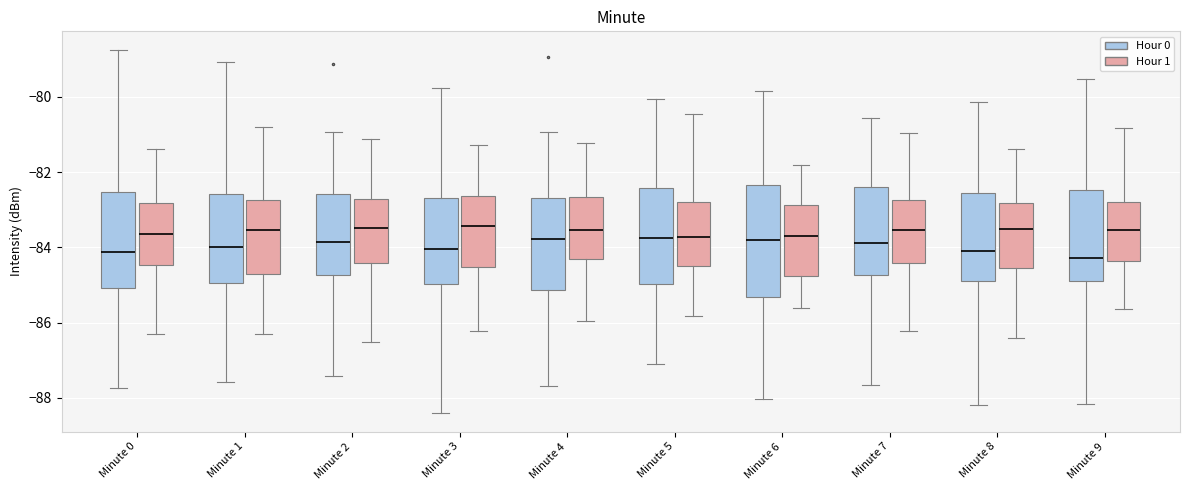

Where does the median line of the box for Minute 5 (Hour 0) sit on the y-axis? The values are not printed on the chart, so give them approximately, as read against the axis.

-83.8